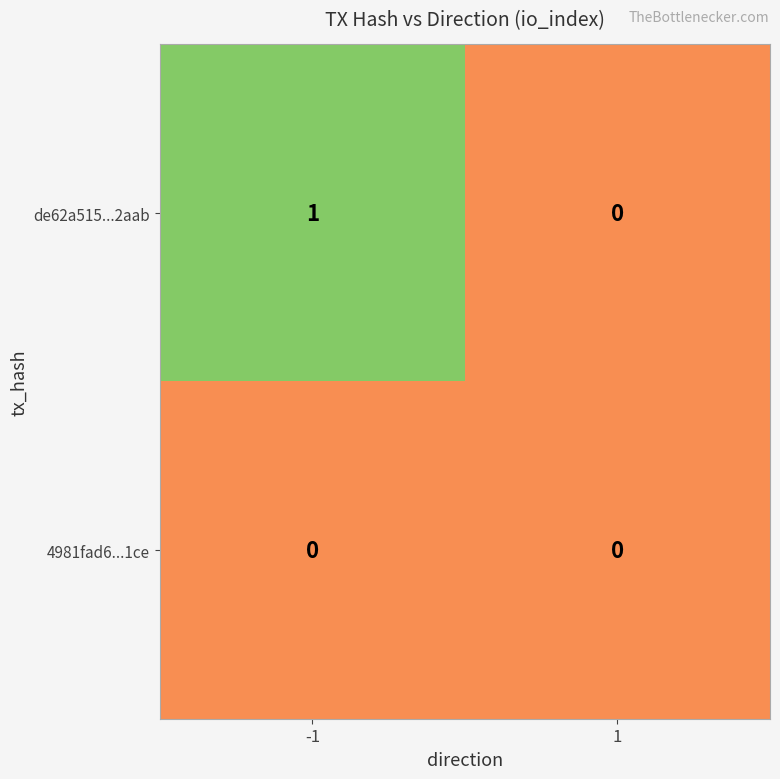

Reading left to right, extract all data points from this chart.

de62a515...2aab: 1	0
4981fad6...1ce: 0	0